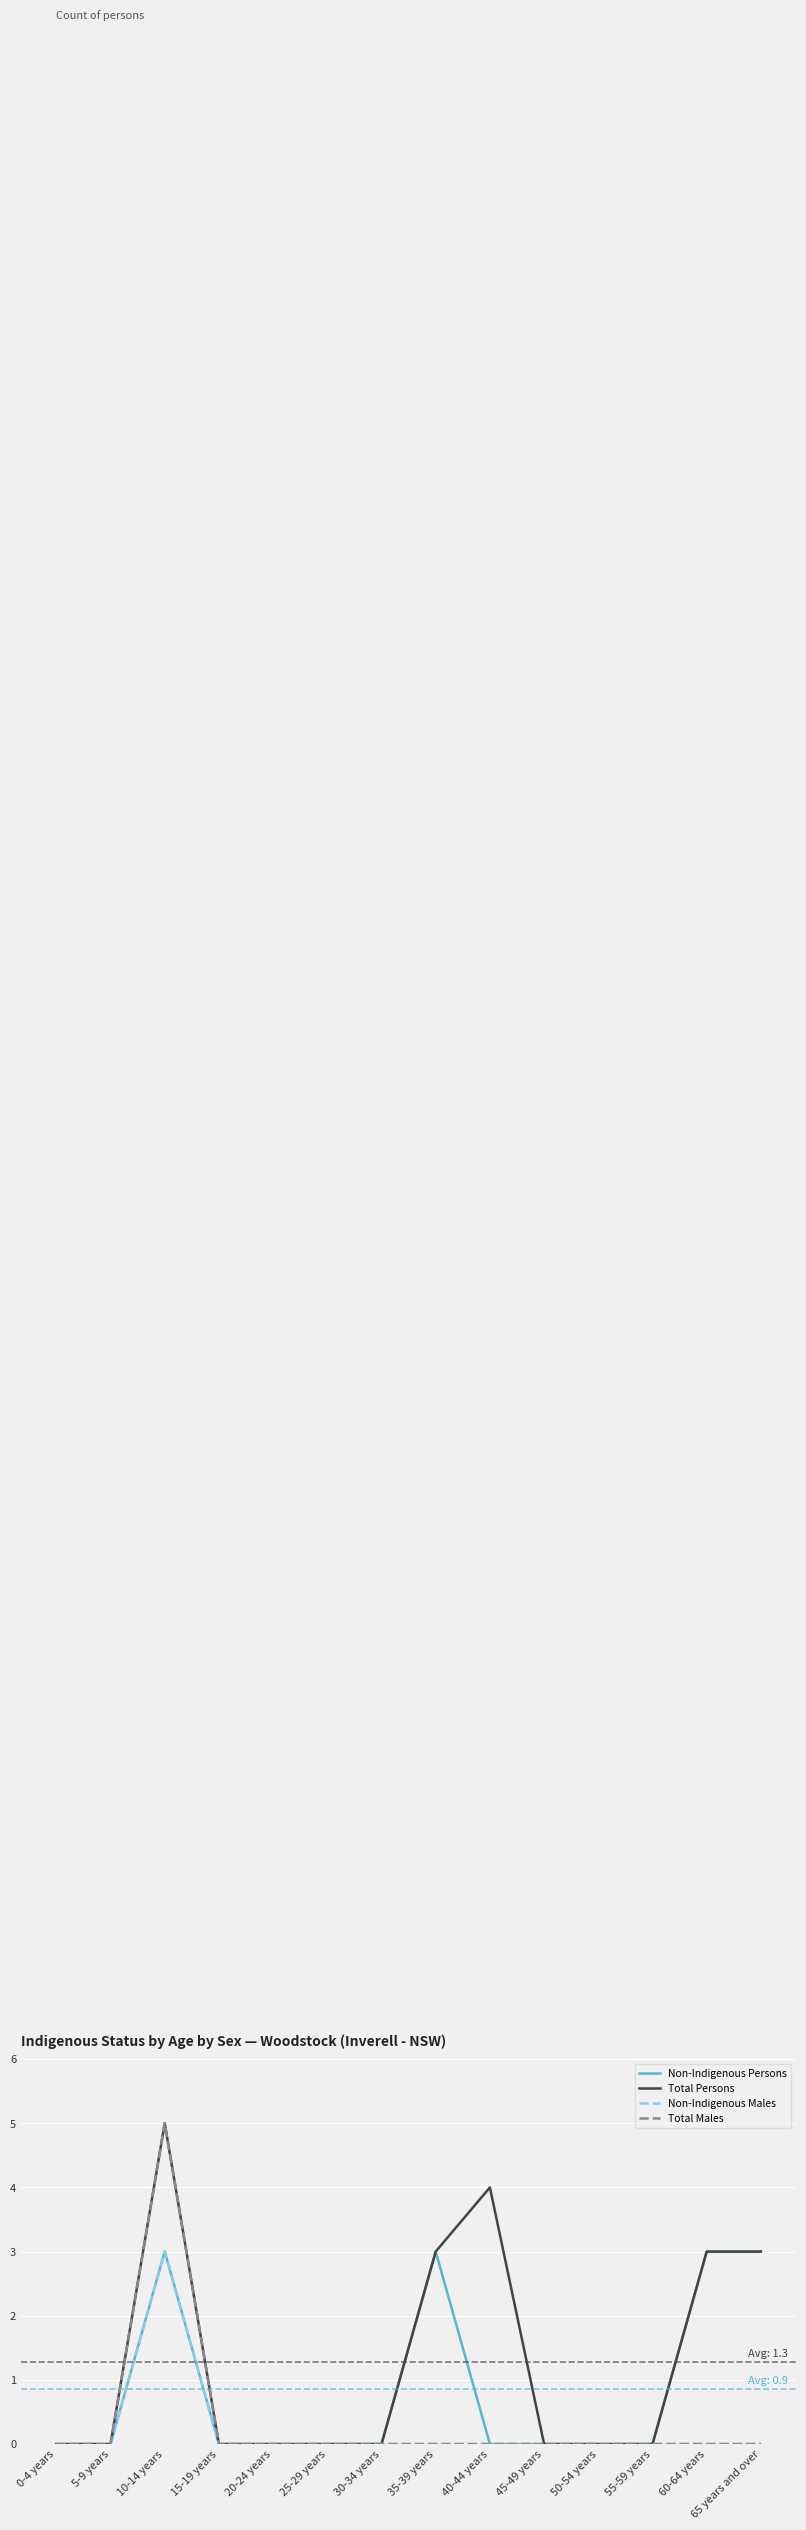

Count the Total Males values in the range 0 to 1.

13